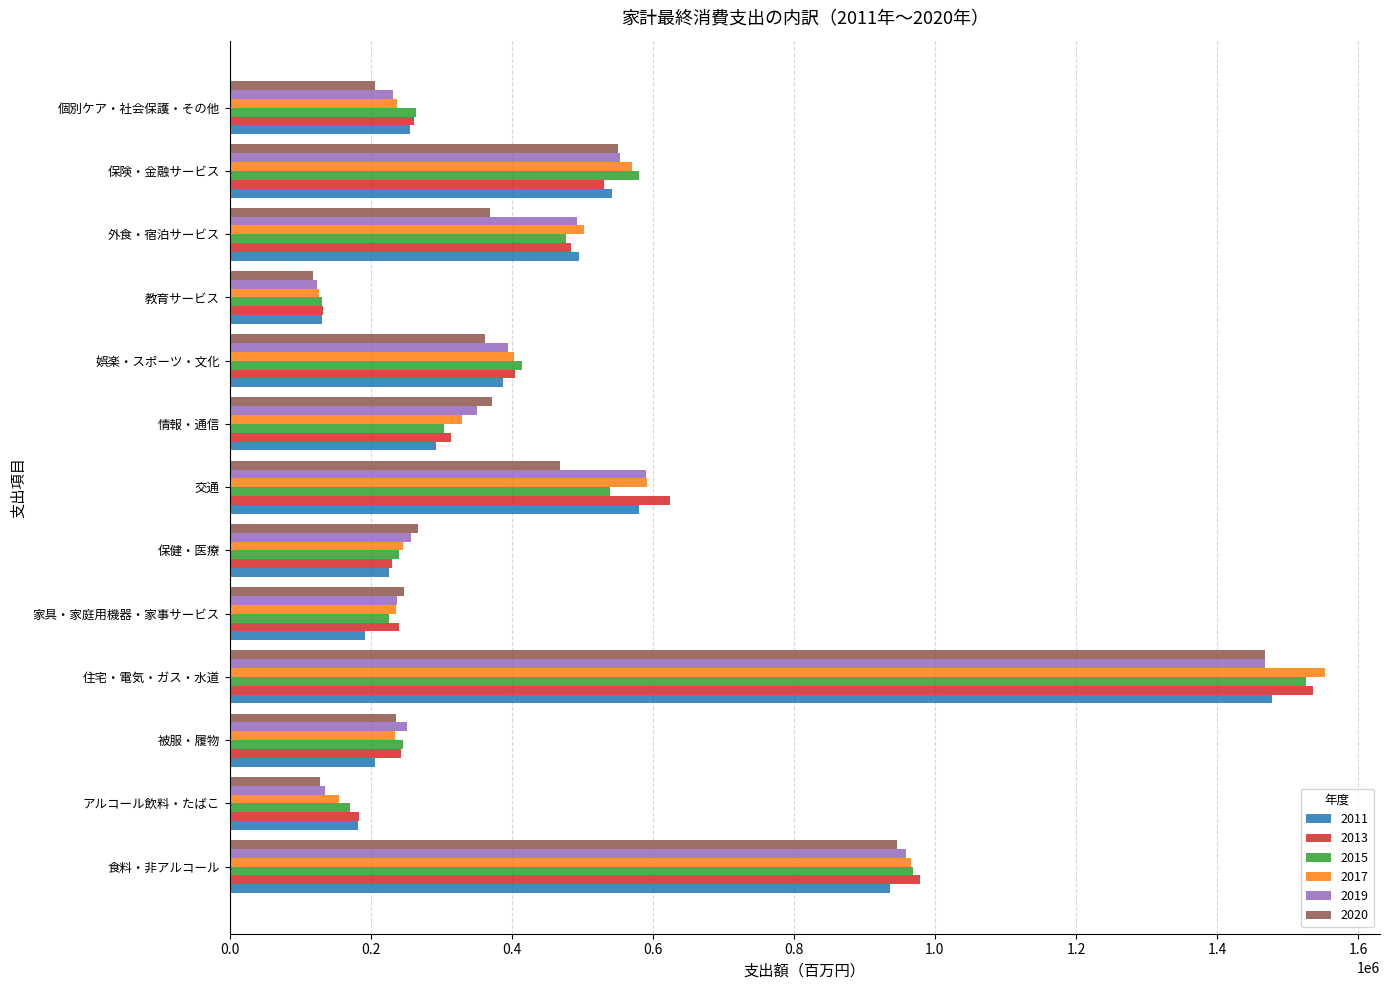

What is the sum of the 2011 values at 保健・医療 and 外食・宿泊サービス?

720768